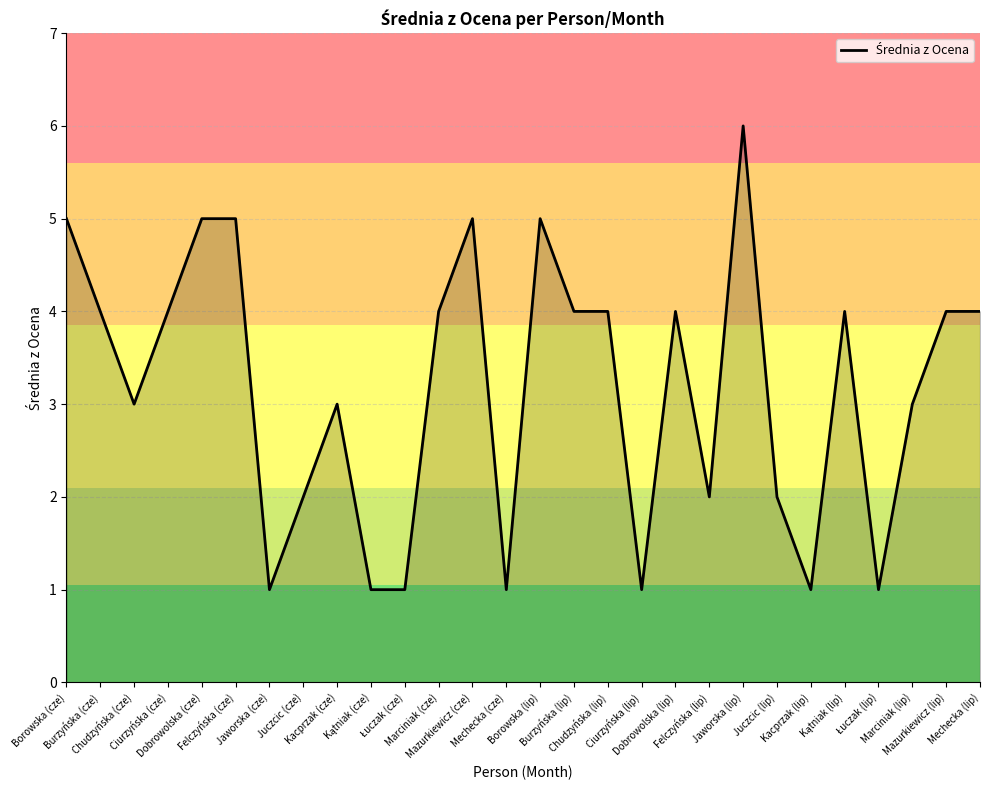

The value at Jaworska (cze) is 0. True or false?

False